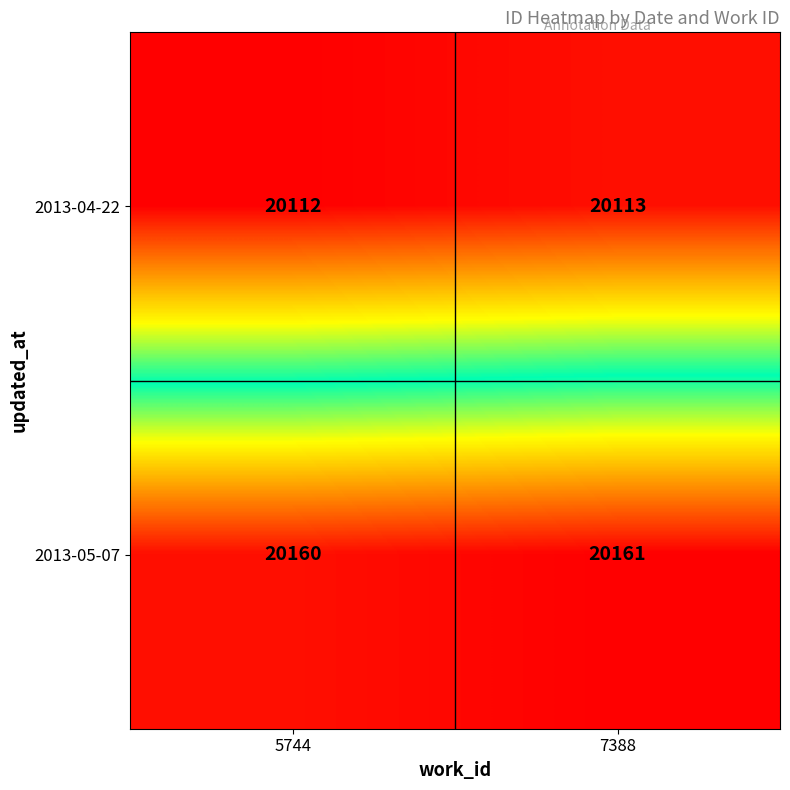

Is it true that 2013-05-07 equals 30697 at 5744?

False